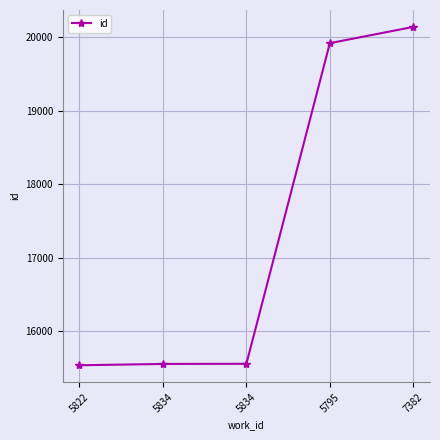

Rank the categories by value from lowest to highest.

5822, 5834, 5834, 5795, 7382